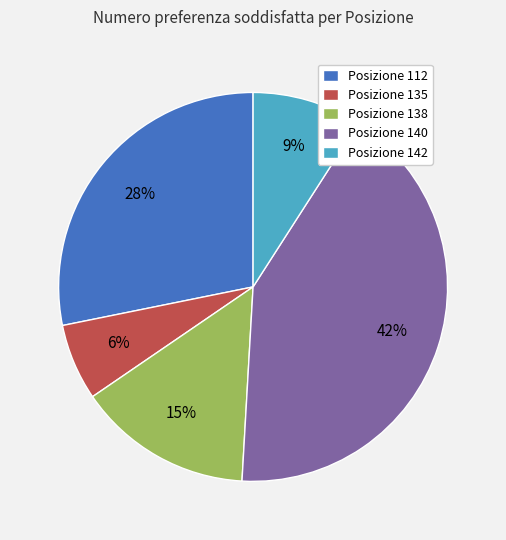

To the nearest percent, what percentage of the pie is Posizione 142?

9%